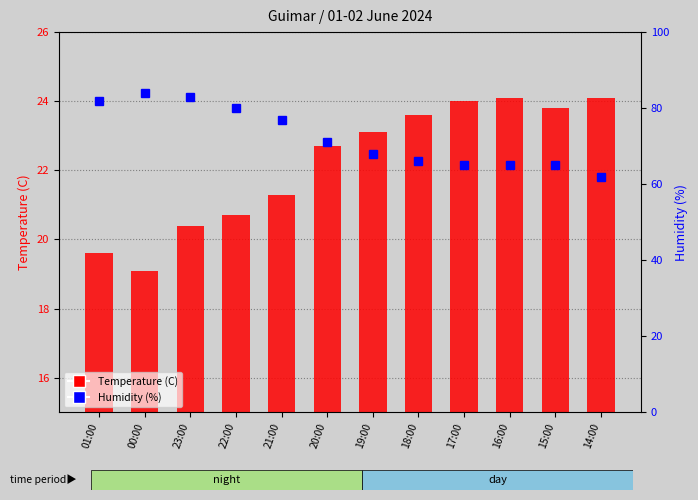

Which series has the largest total across all categories?

Humidity (%)